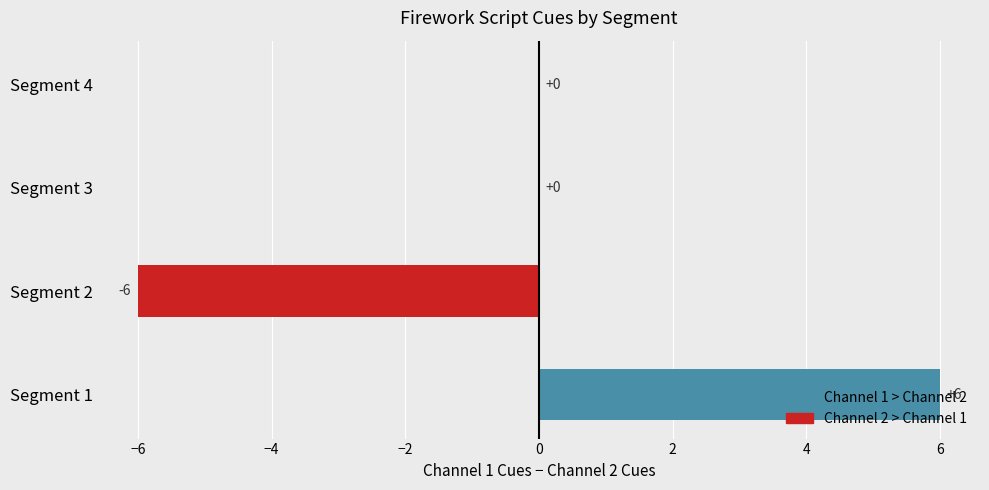

Which label corresponds to the largest value in the chart?

Segment 1